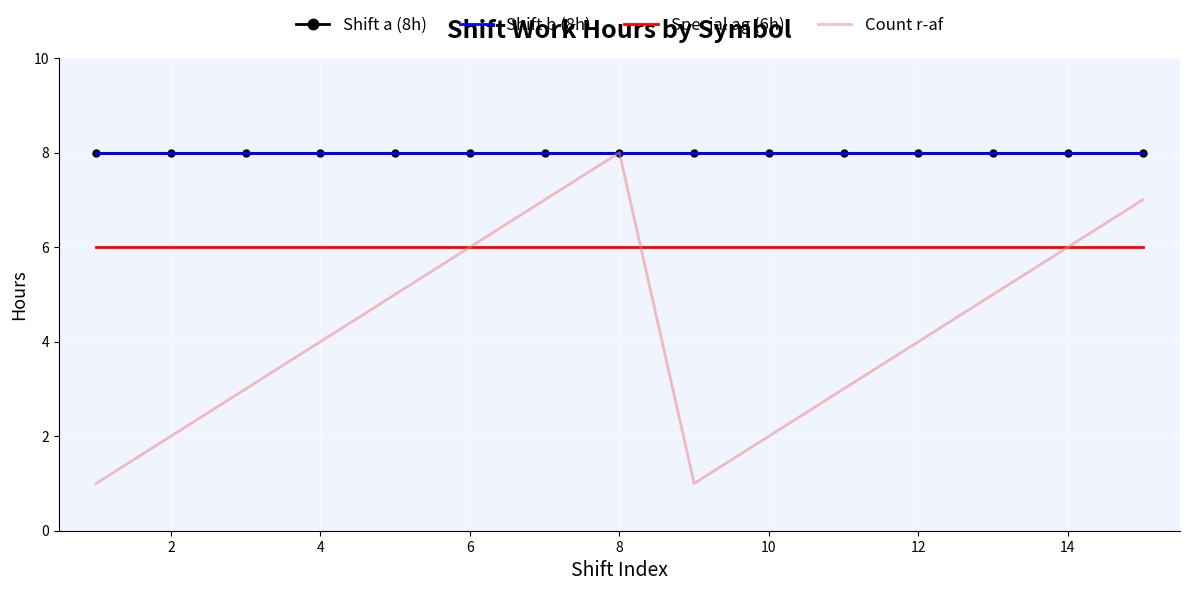

What is the maximum value shown in the chart?

8